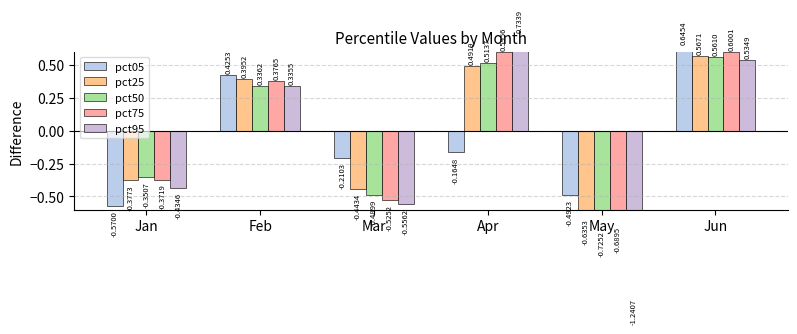

At which category is the sum across all series the highest?

Jun